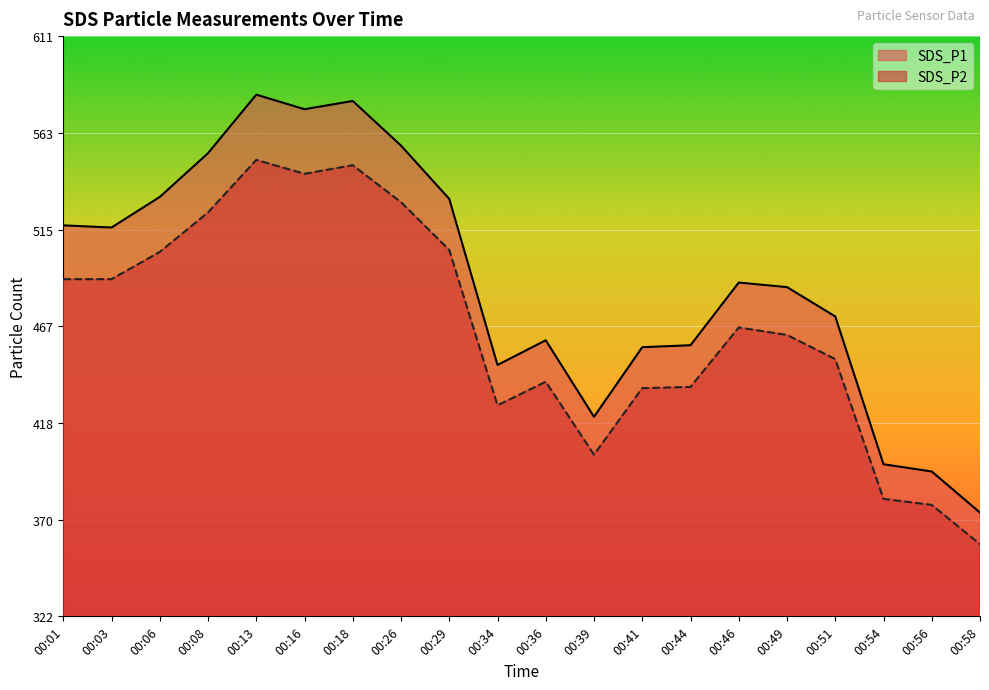

Which category has the lowest value in the SDS_P2 series?

00:58